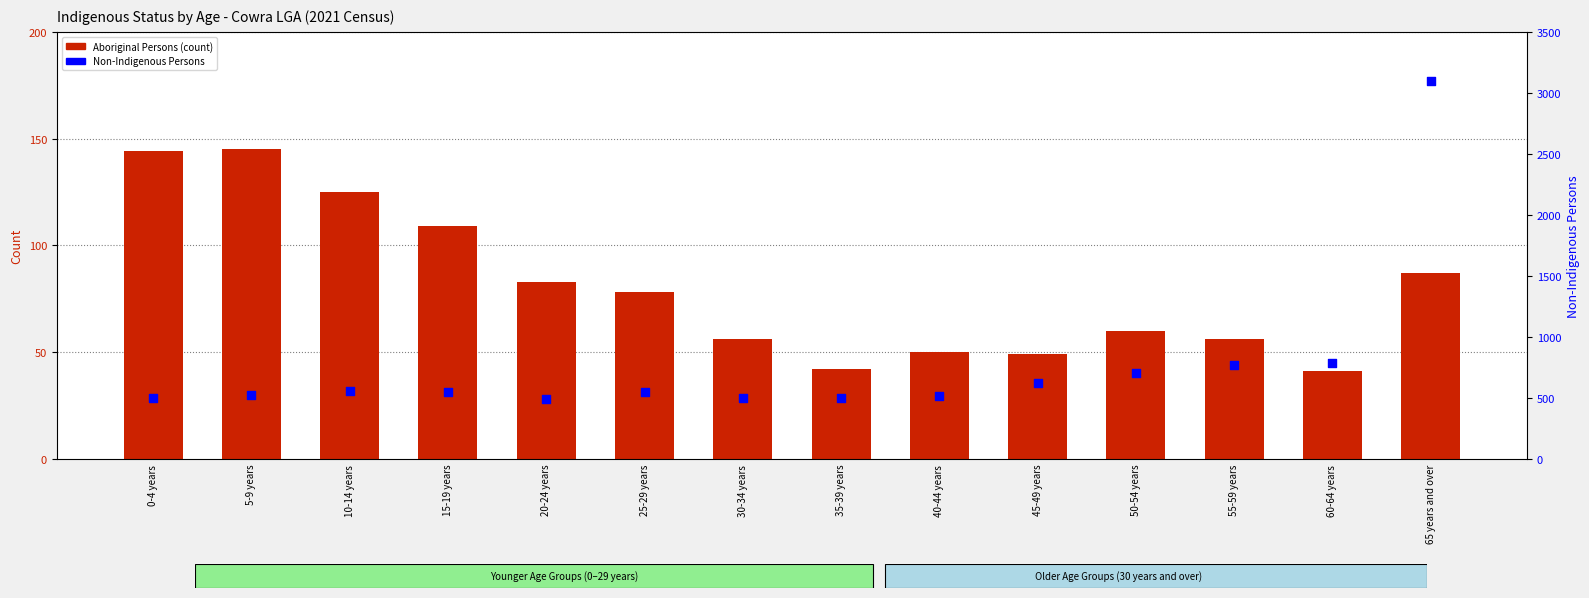

What is the total value across all series at 45-49 years?

668